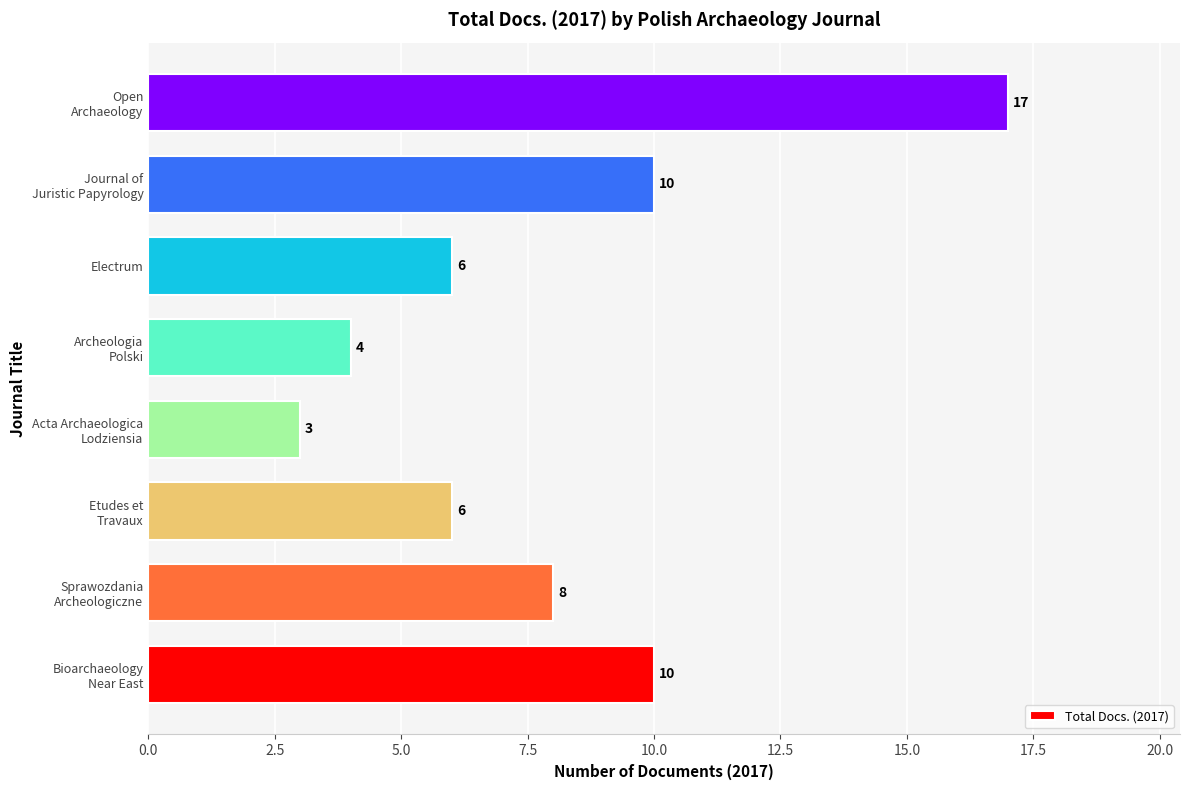

What is the smallest value displayed?

3